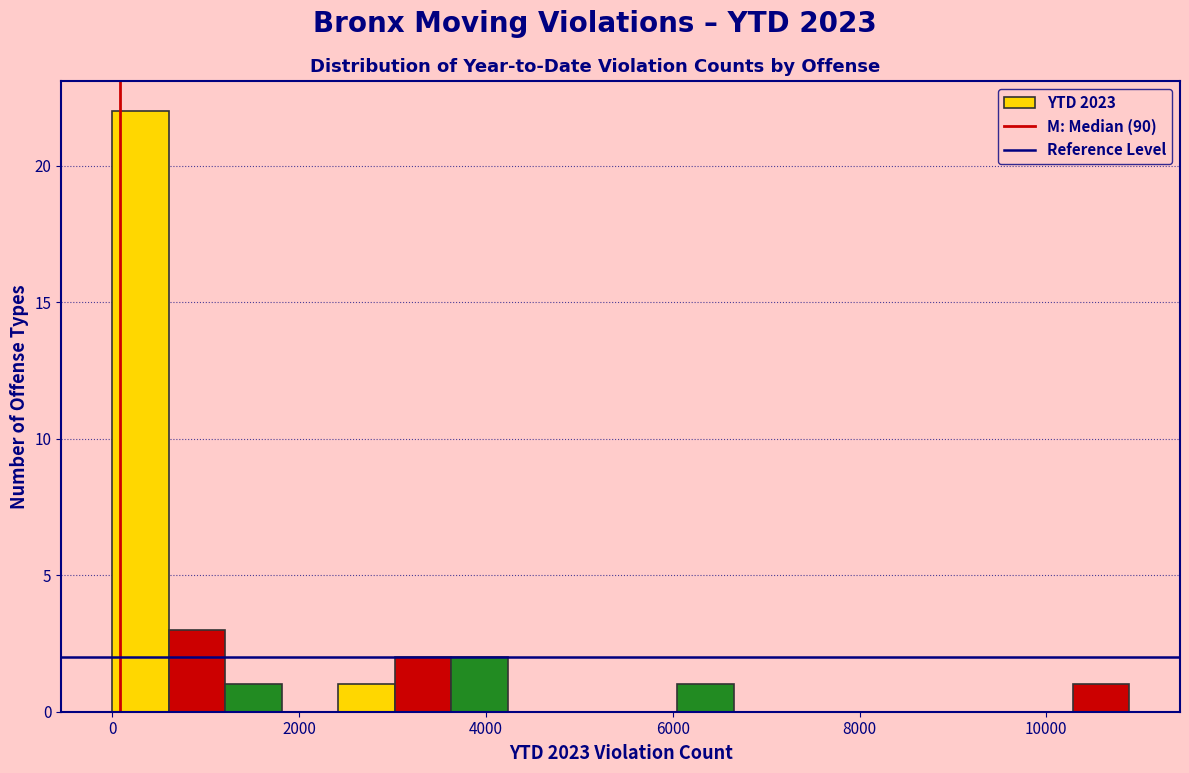

Around what value on the x-axis is the tallest bar? Give the approximate position of its centre, as read against the axis.

400